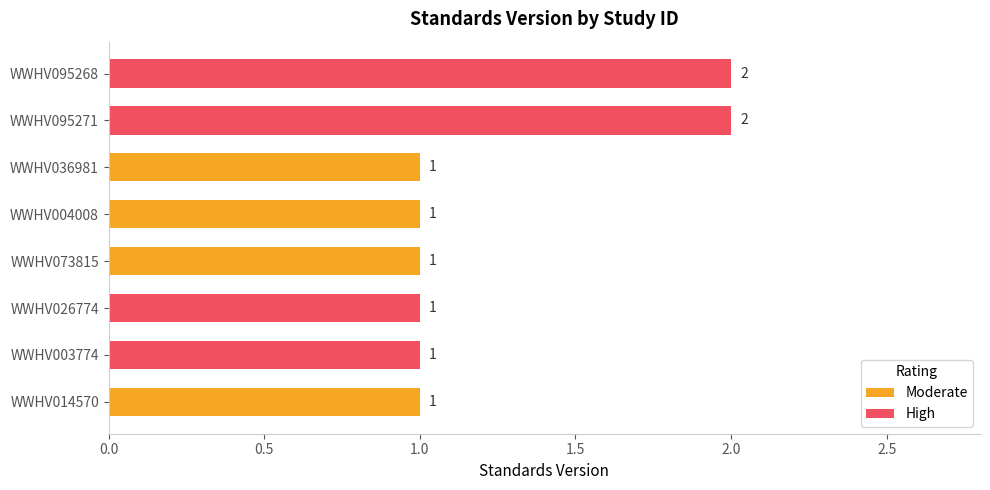

What is the highest value of the High series?

2.0